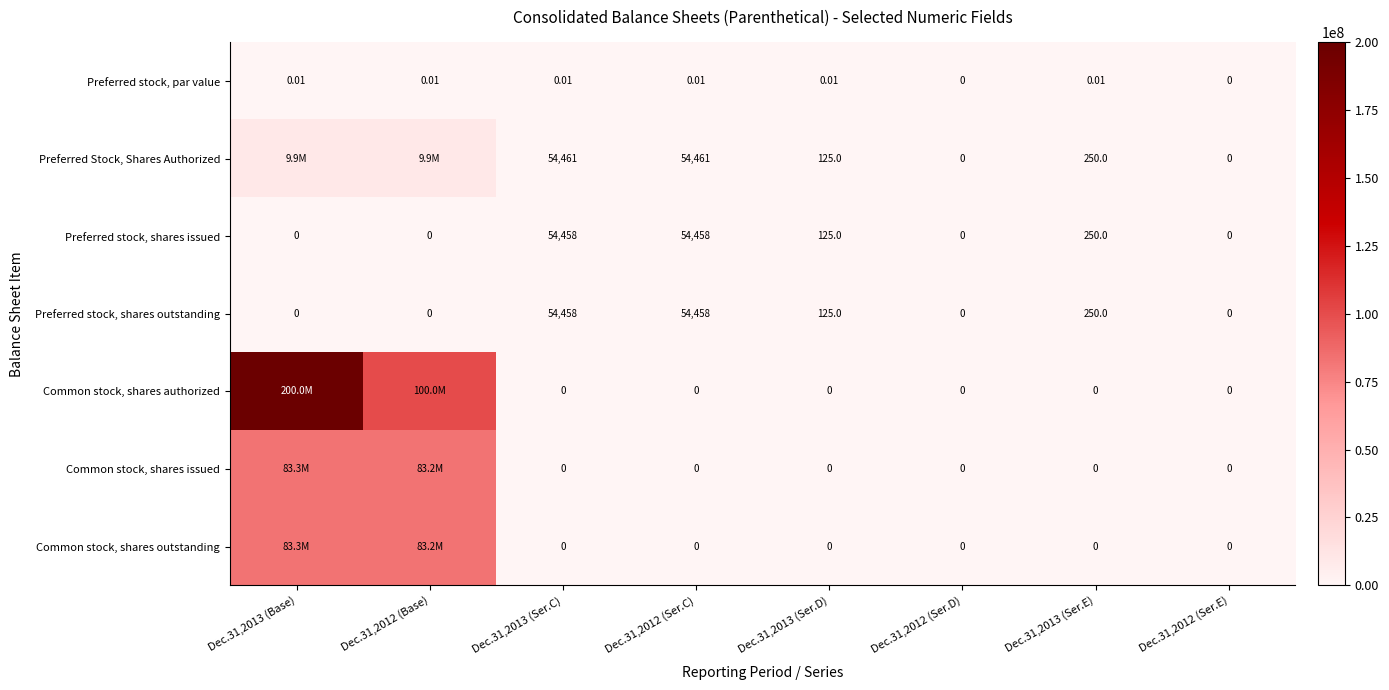

Between Dec.31,2013 (Ser.C) and Dec.31,2013 (Ser.E), which series saw the biggest shift?

Preferred Stock, Shares Authorized